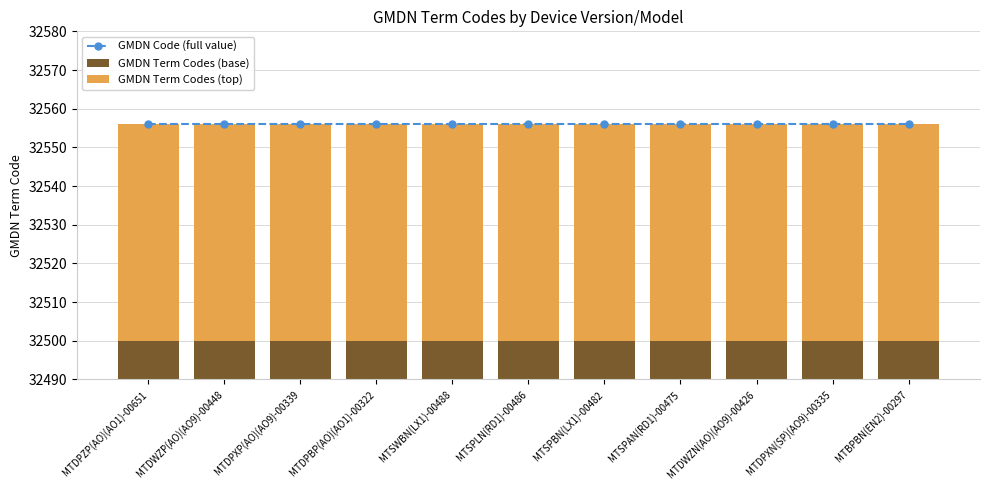

Does the chart contain any negative values?

No